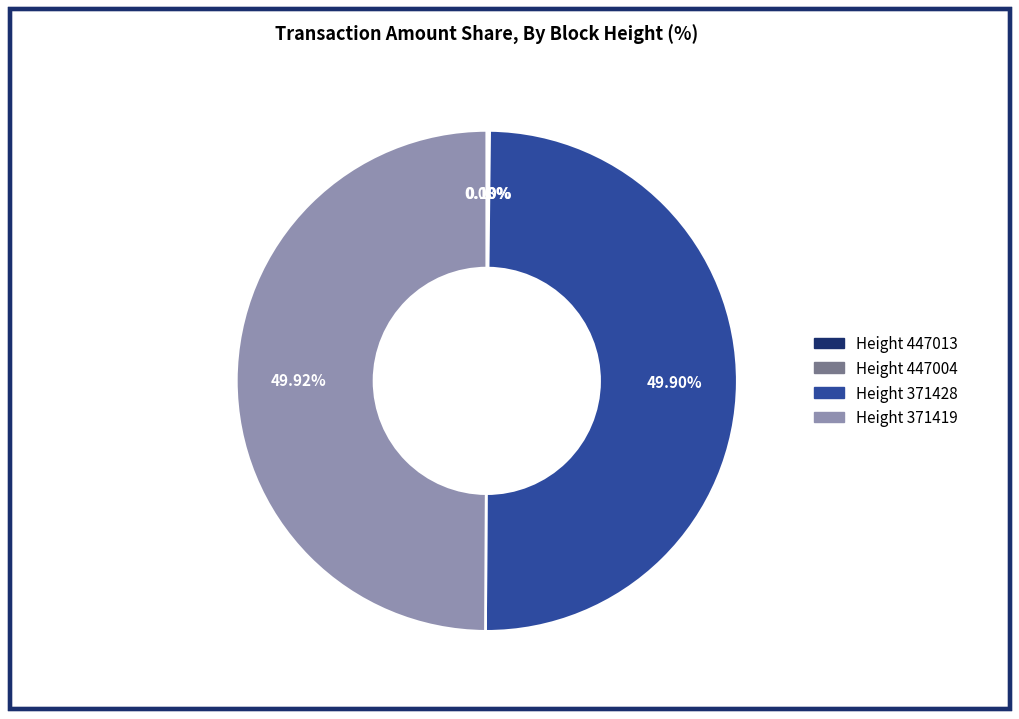

Rank the categories by value from highest to lowest.

371419, 371428, 447004, 447013